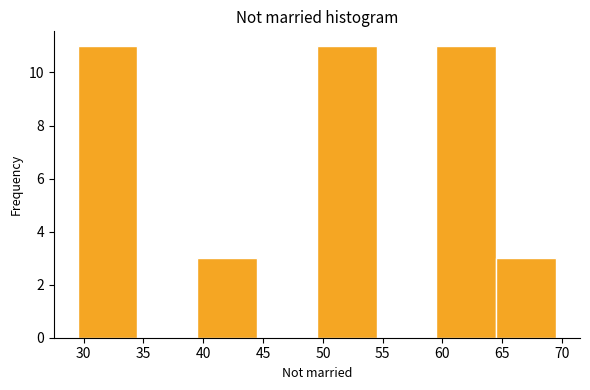

Reading left to right, transcribe this chart: for each bar, give the range it covers on the x-axis and its height. The values are not printed on the chart, so give them approximately, as read against the axis.

29.5 to 34.5: 11
34.5 to 39.5: 0
39.5 to 44.5: 3
44.5 to 49.5: 0
49.5 to 54.5: 11
54.5 to 59.5: 0
59.5 to 64.5: 11
64.5 to 69.5: 3